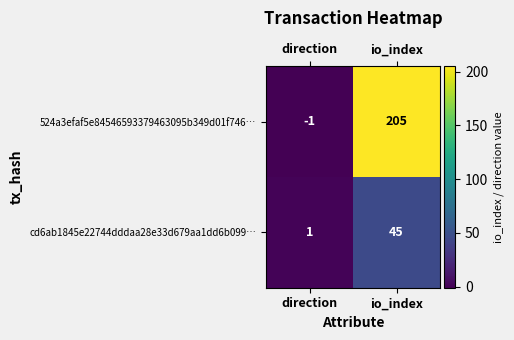

At which category does the chart reach its minimum across all series?

direction